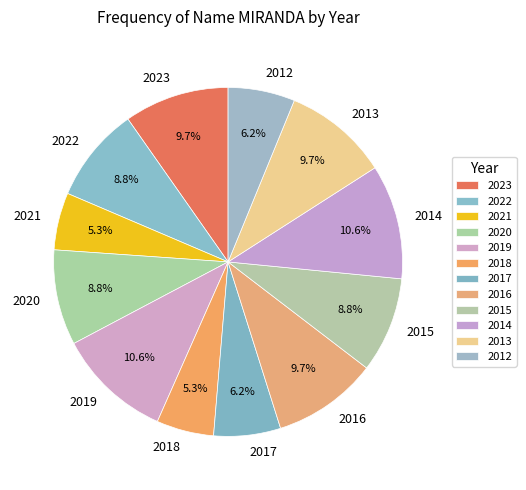

Count the number of slices in the pie.

12